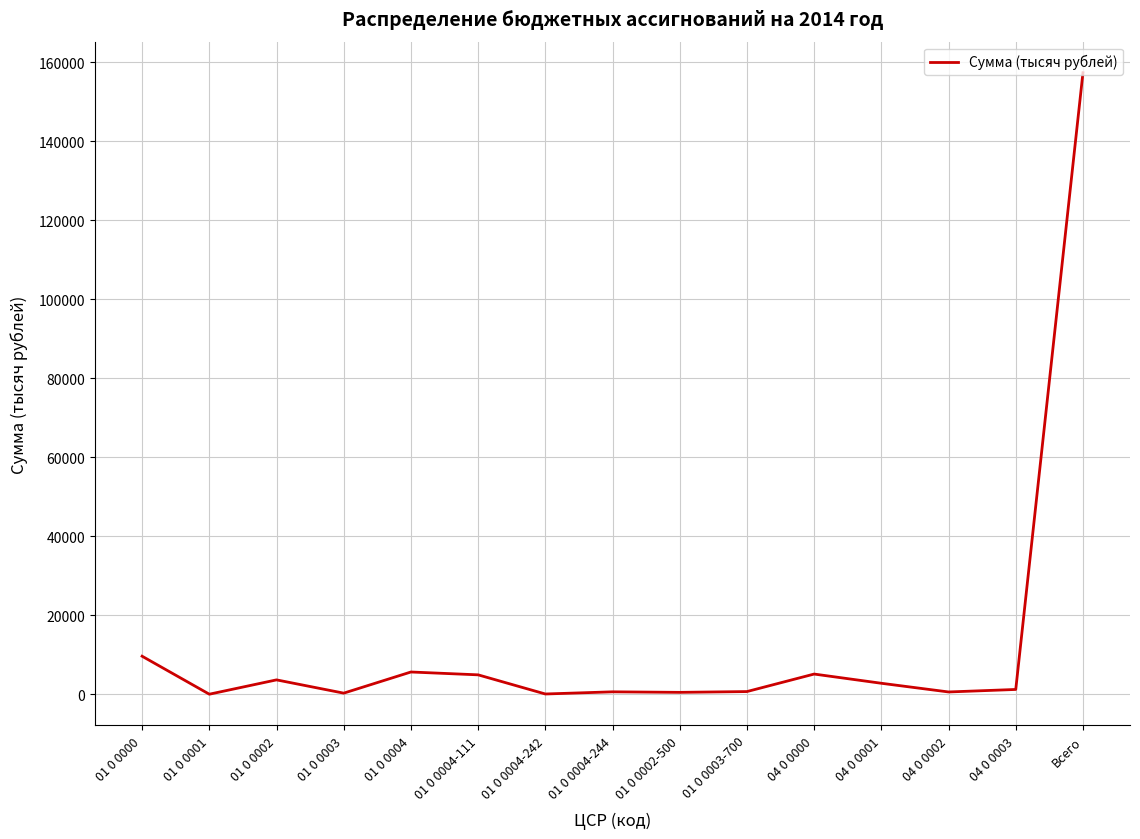

Where is the first local maximum?

01 0 0002